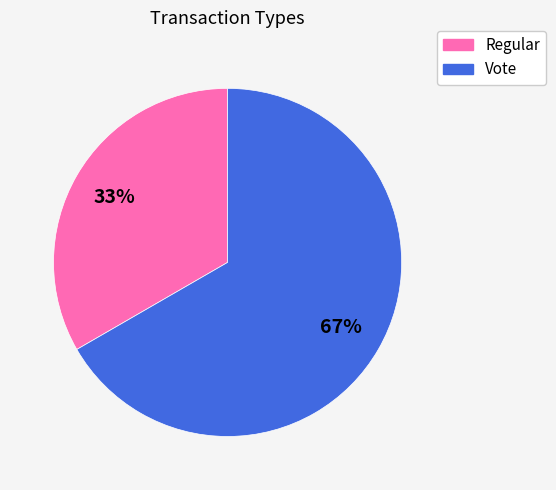

How many segments does this pie chart have?

2